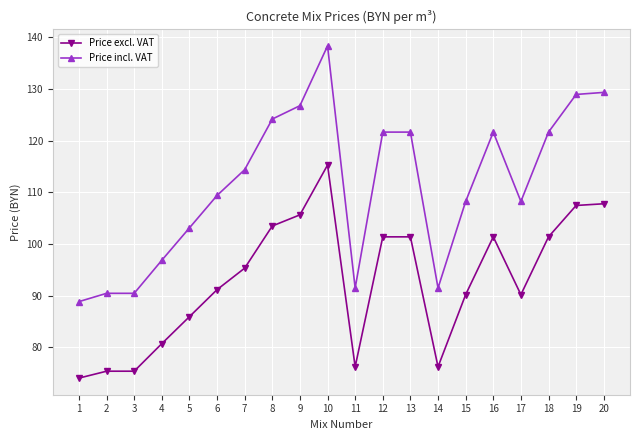

Rank the series at 15 from lowest to highest value.

Price excl. VAT, Price incl. VAT